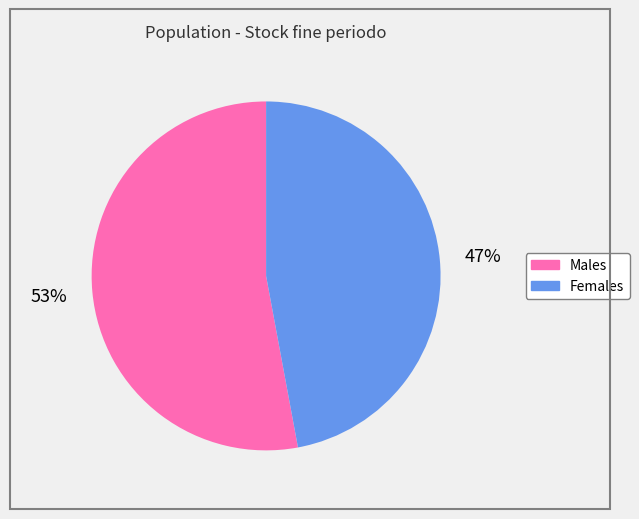

Is there any slice that represents more than half of the pie?

Yes